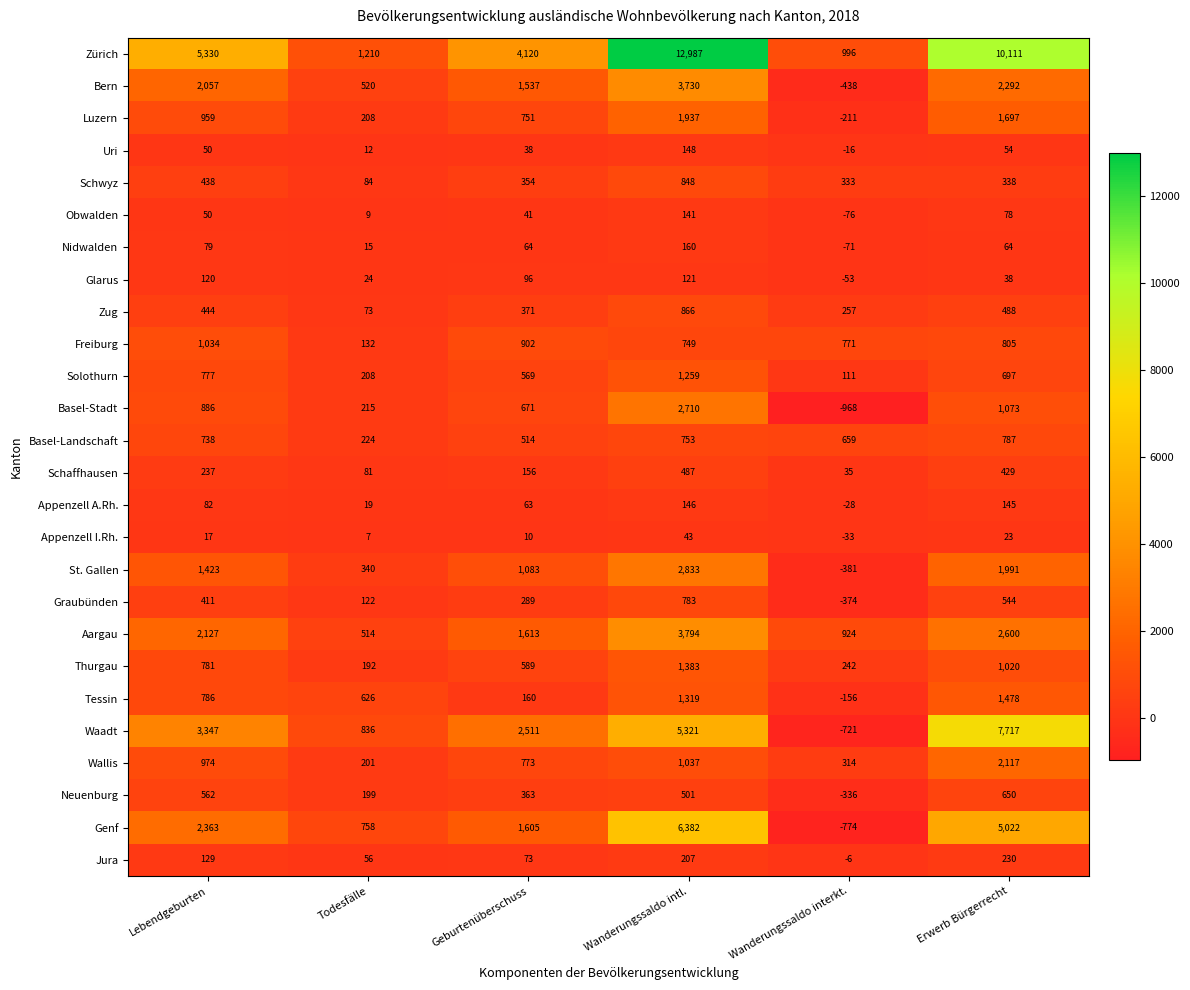

Which category has the lowest value across all series?

Wanderungssaldo interkt.